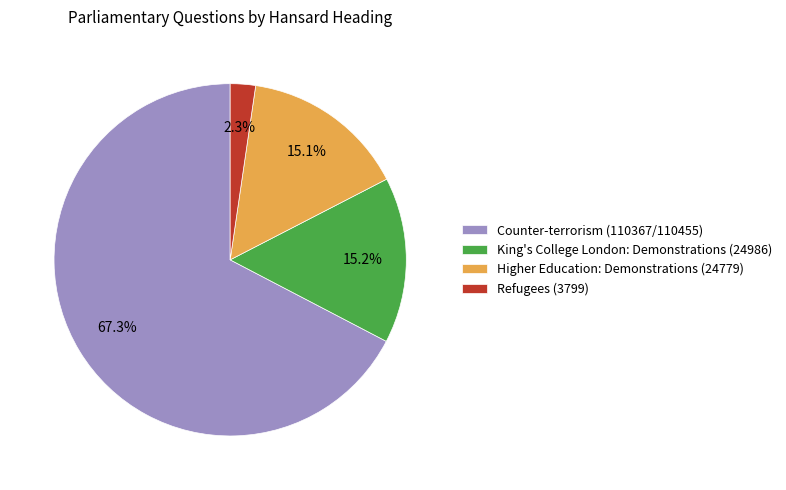

Which category has the biggest portion of the pie?

Counter-terrorism (110367/110455)